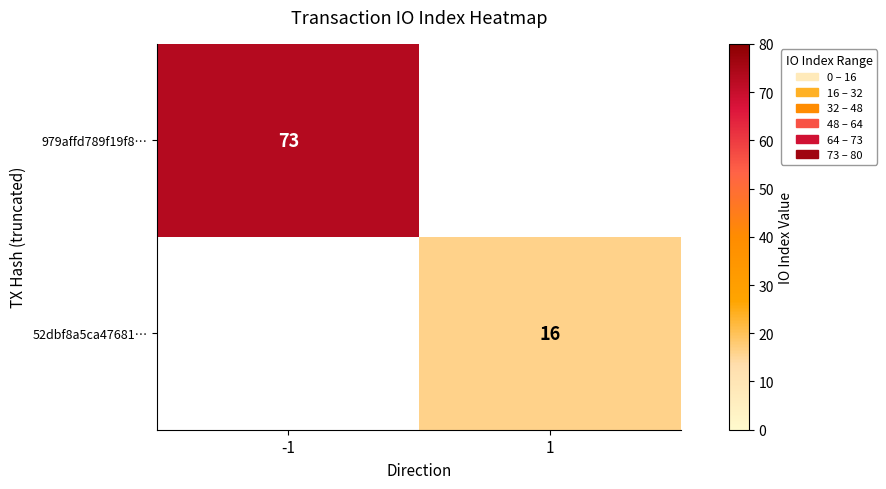

The 52dbf8a5ca47681… series shows 4 at 1. True or false?

False